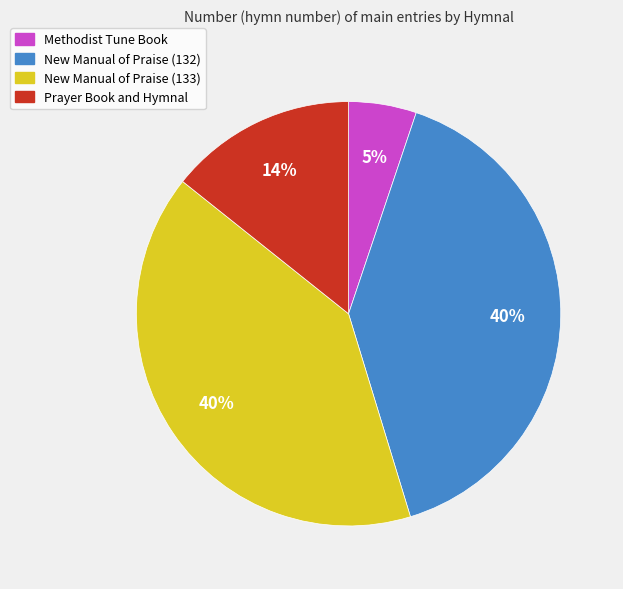

Do Prayer Book and Hymnal and New Manual of Praise (132) together represent more than half of the pie?

Yes